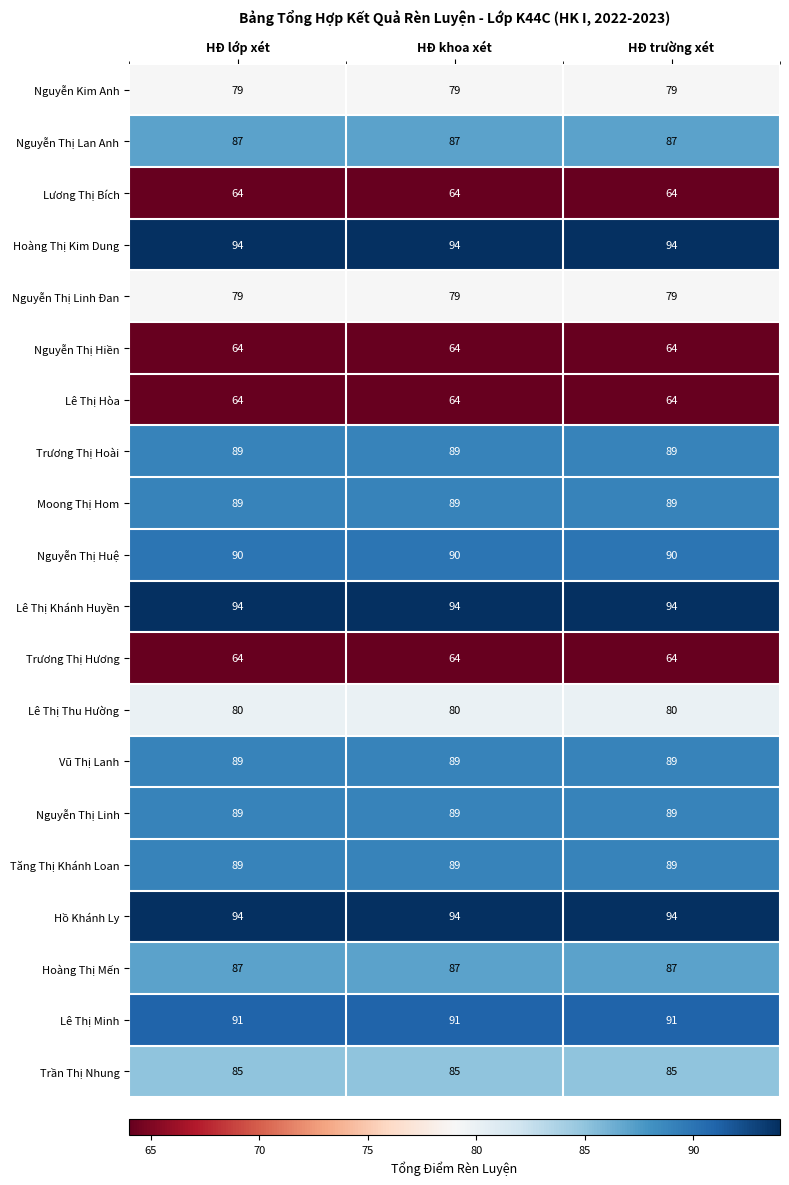

What is the minimum value for Nguyễn Thị Lan Anh?

87